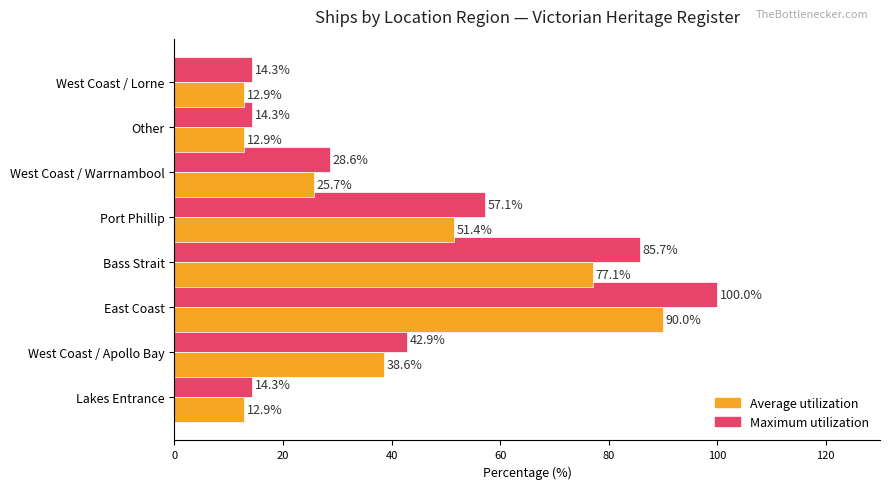

List the series in order of their peak value, highest first.

Maximum utilization, Average utilization